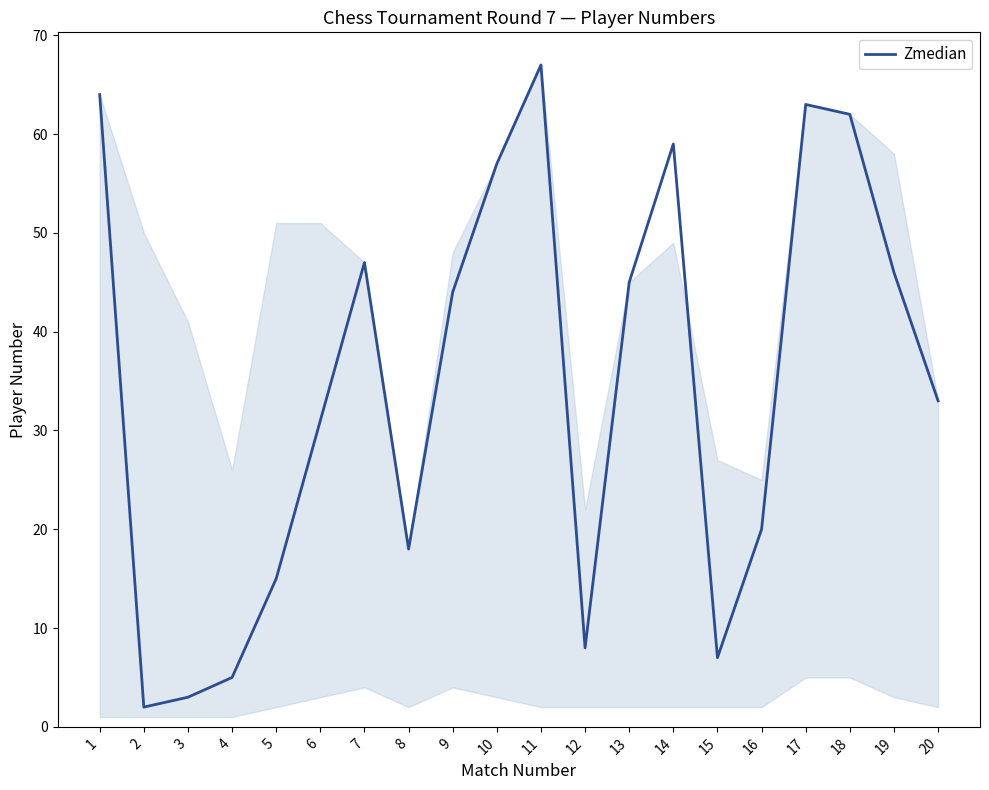

Reading left to right, what are all the values shown in this chart?

1=64	2=2	3=3	4=5	5=15	6=31	7=47	8=18	9=44	10=57	11=67	12=8	13=45	14=59	15=7	16=20	17=63	18=62	19=46	20=33